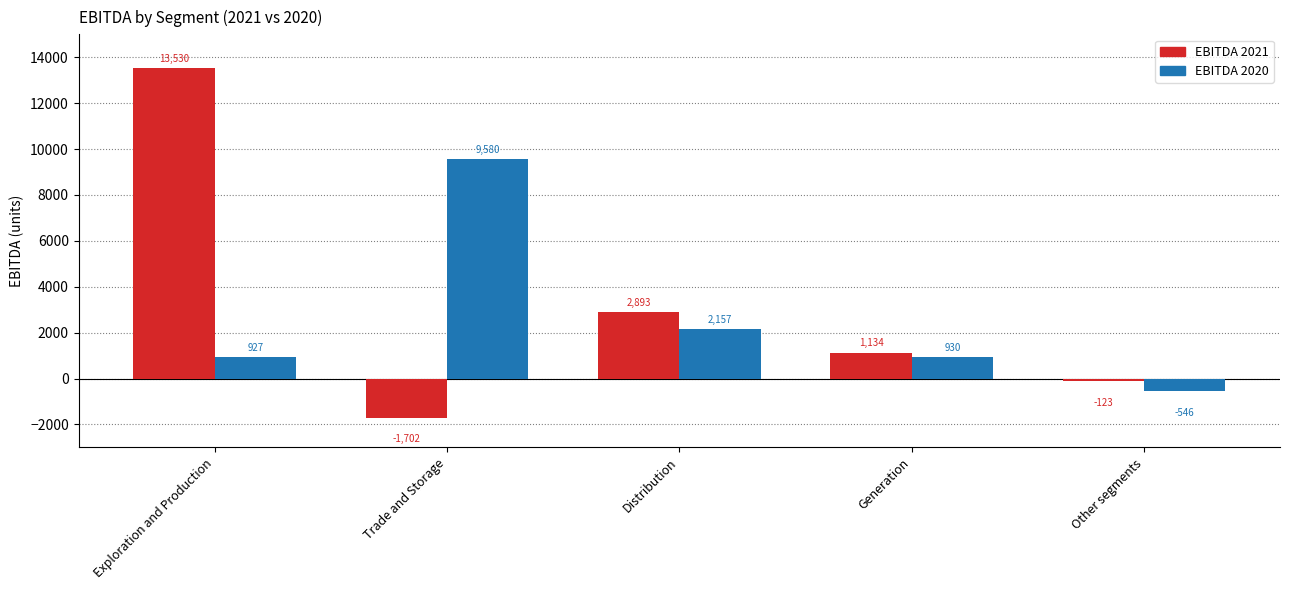

Reading right to left, what are all the values shown in this chart?

EBITDA 2021: Other segments=-123	Generation=1134	Distribution=2893	Trade and Storage=-1702	Exploration and Production=13530
EBITDA 2020: Other segments=-546	Generation=930	Distribution=2157	Trade and Storage=9580	Exploration and Production=927